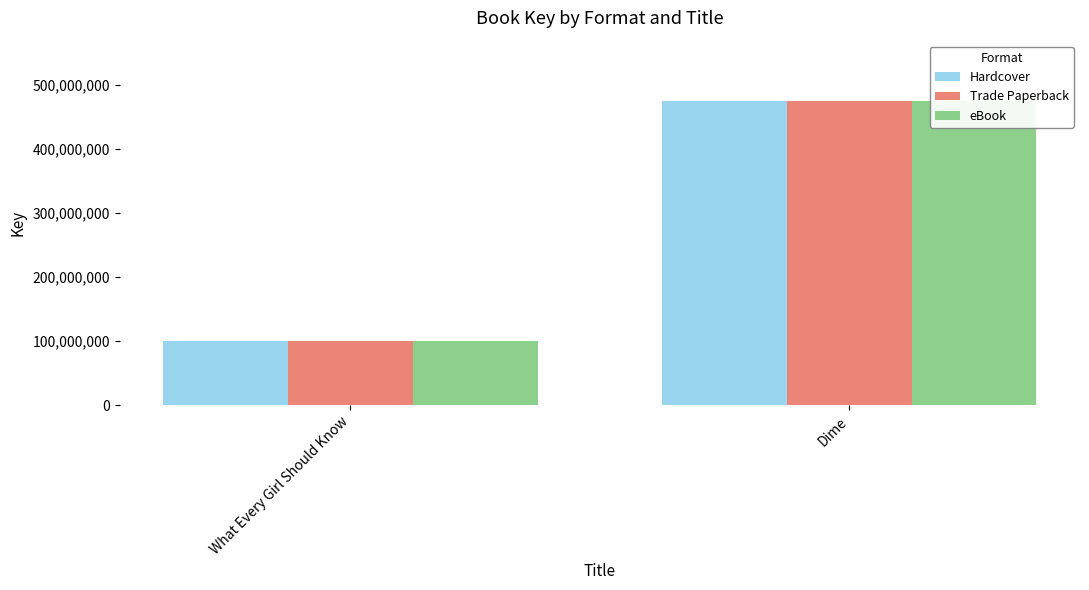

Where is Trade Paperback nearest to the value 287085219?

What Every Girl Should Know